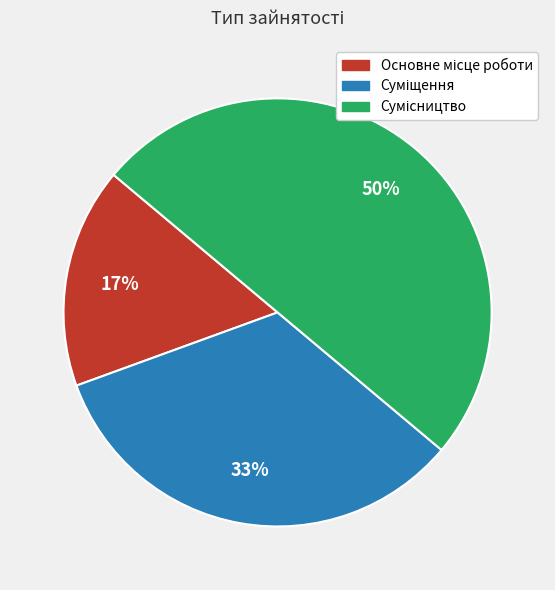

To the nearest percent, what is the average slice percentage?

33%